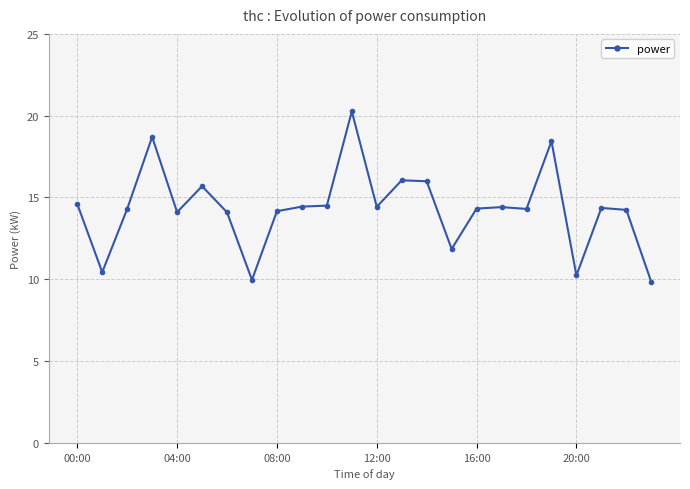

What is the minimum value shown in the chart?

9.8